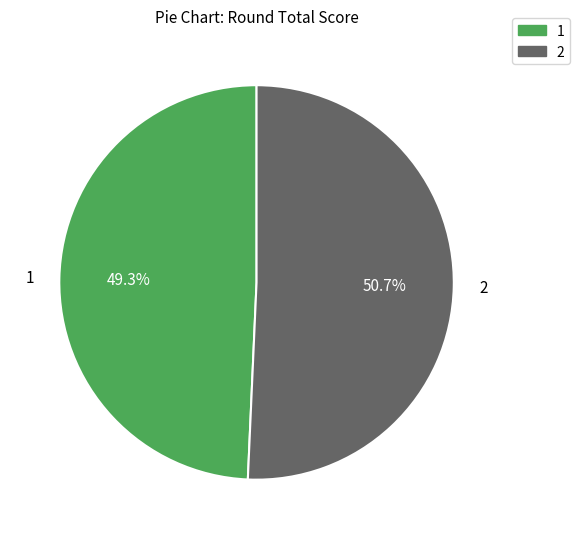

Which category accounts for the majority?

2